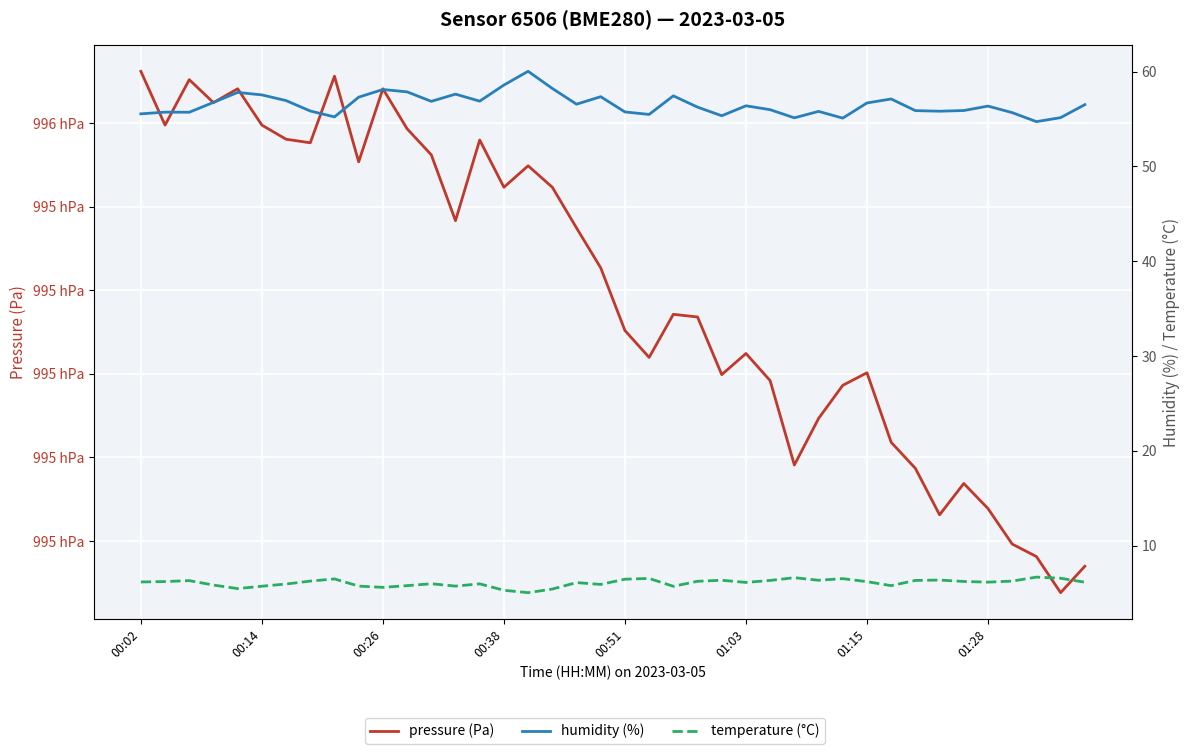

Is it true that temperature (°C) equals 1.5 at 00:38?

False